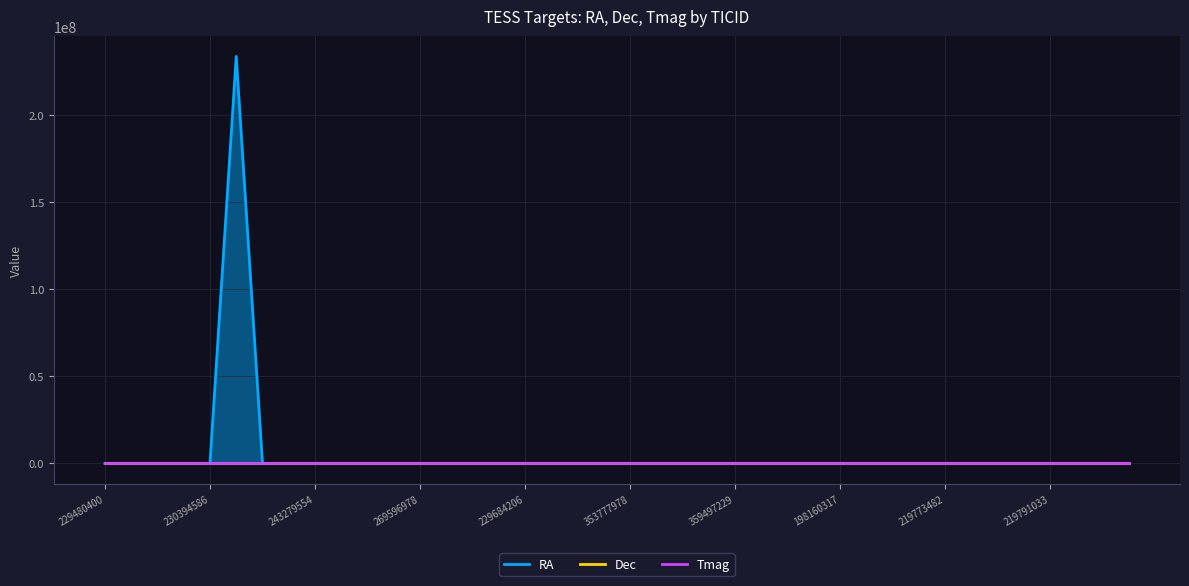

Is it true that Tmag equals 17.3 at 353808489?

False